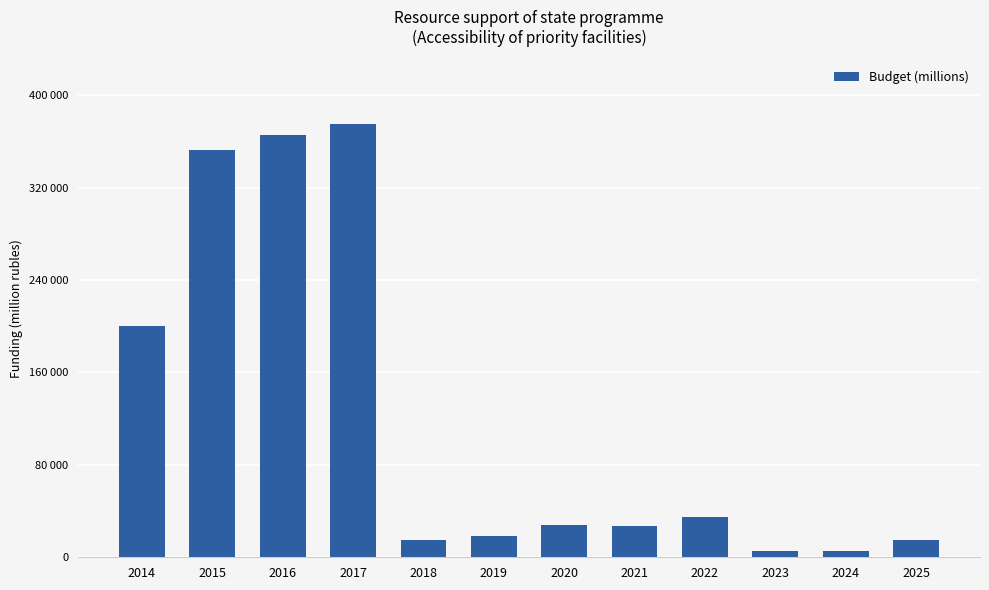

What is the difference between the maximum and second lowest values?

368964.6